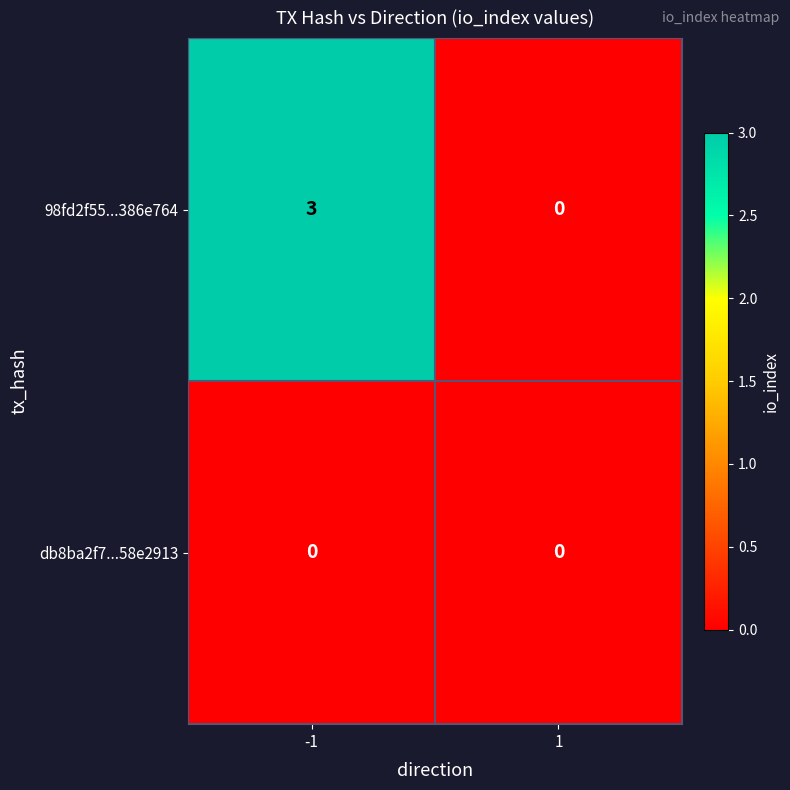

Which series has the largest total across all categories?

98fd2f55...386e764